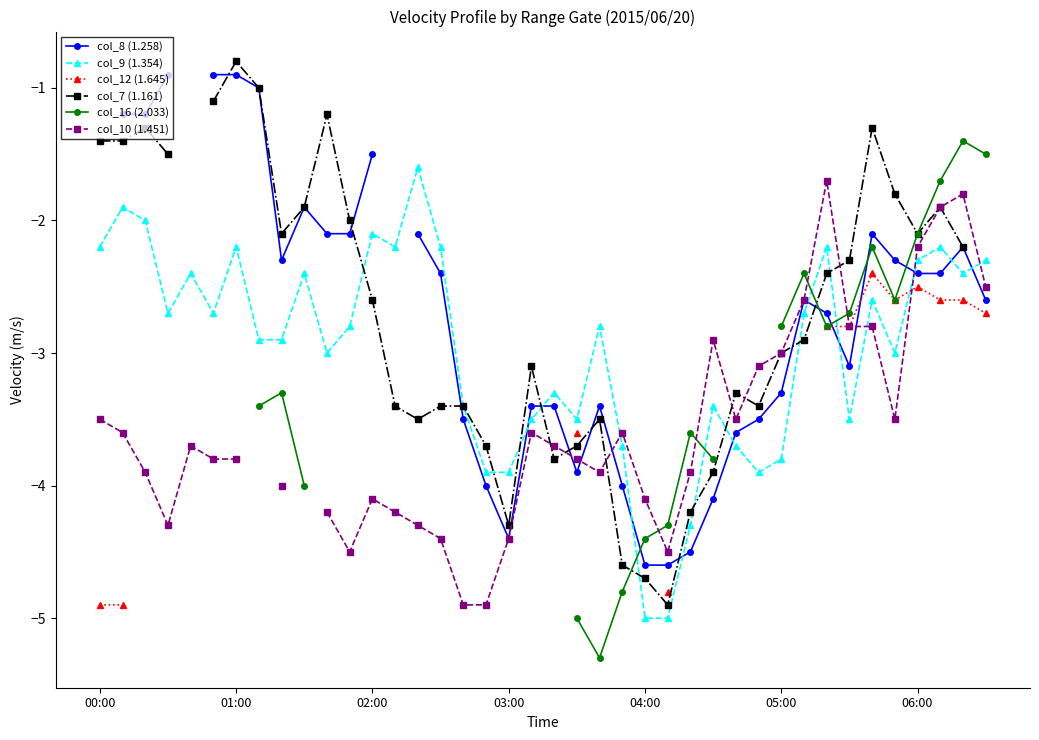

How many interior local peaks does the col_9 (1.354) series have?

12